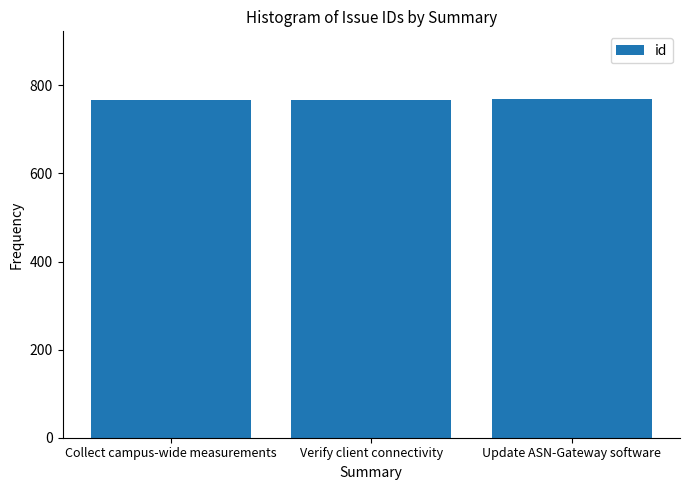

True or false: the data shows 769 at Update ASN-Gateway software.

True